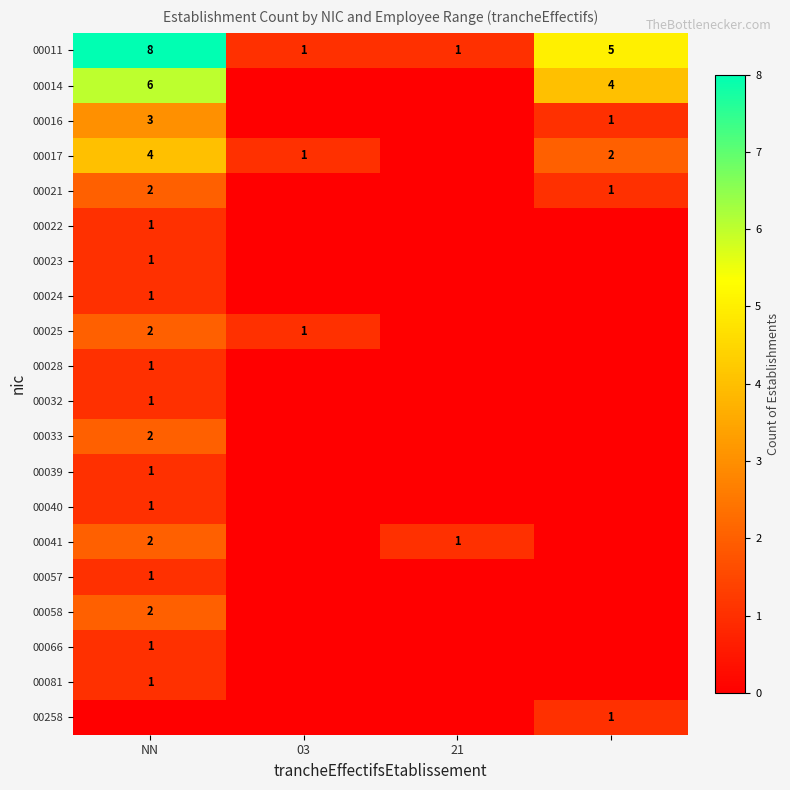

Where does the 00011 series first go above 5?

NN